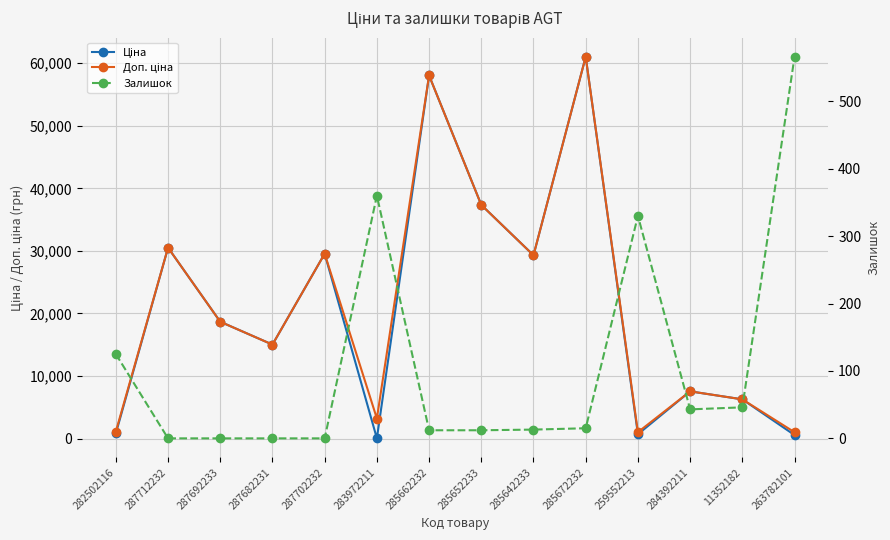

At which category does Ціна reach its first local valley?

287682231